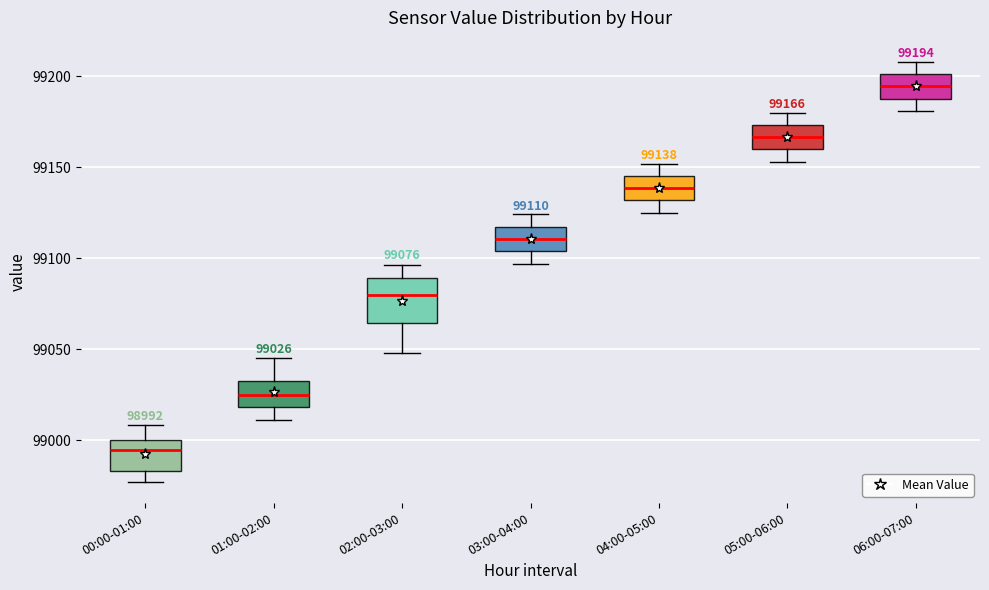

Which box is the tallest, from its lower edge to its upper edge?

02:00-03:00